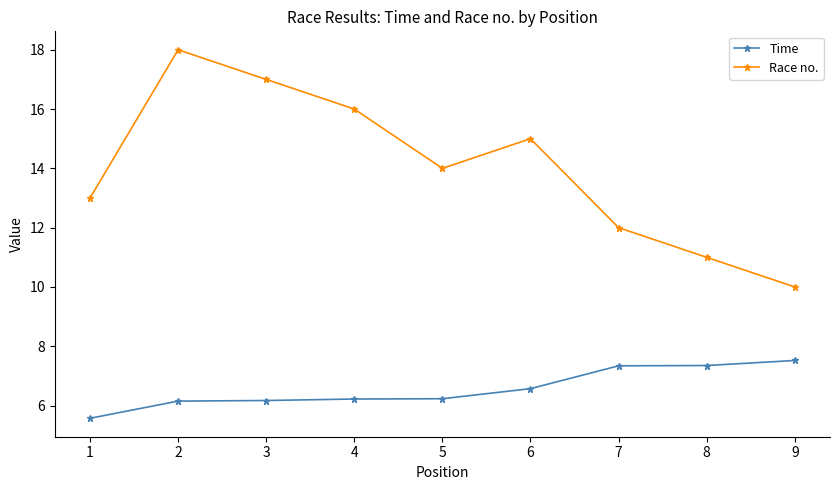

The Time series shows 6.6 at 6. True or false?

True